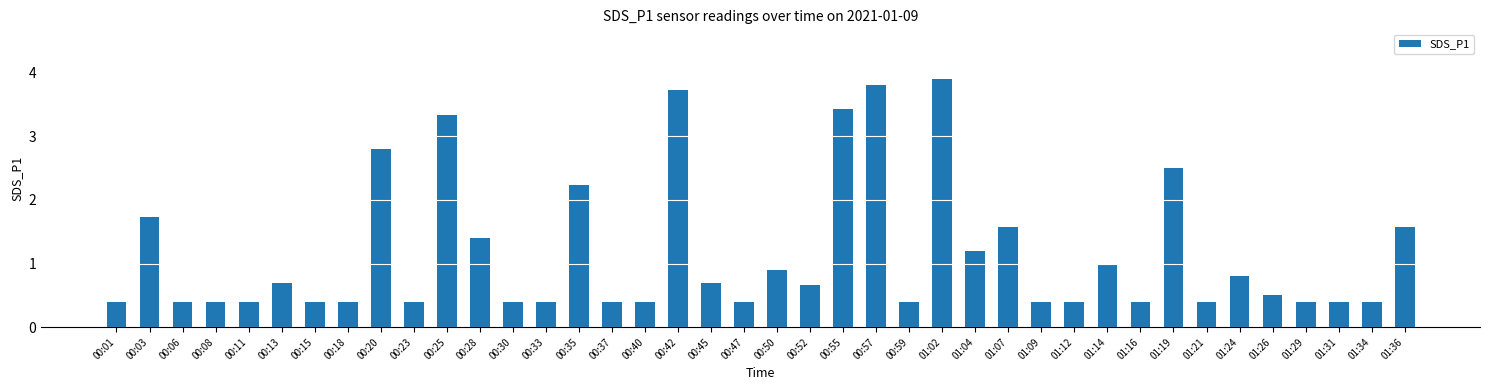

The chart shows a value of 0.4 at 00:08. True or false?

True